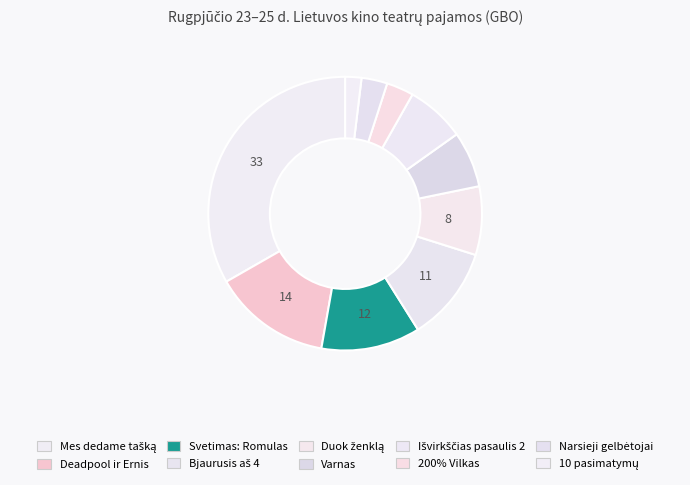

The Bjaurusis aš 4 slice represents 3% of the pie. True or false?

False